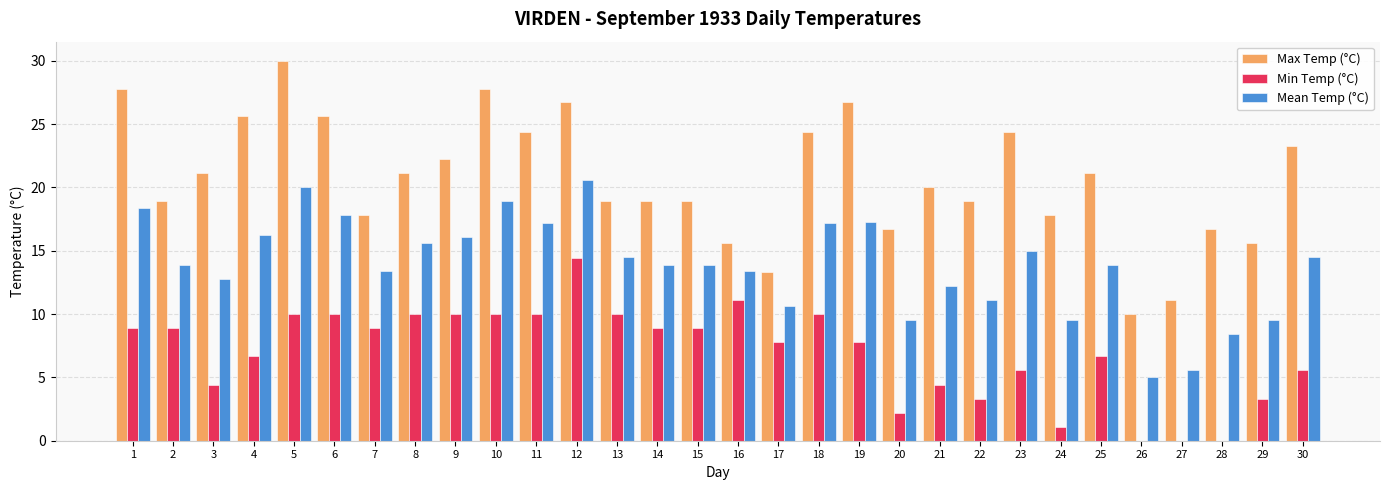

What is the highest value of the Max Temp (°C) series?

30.0